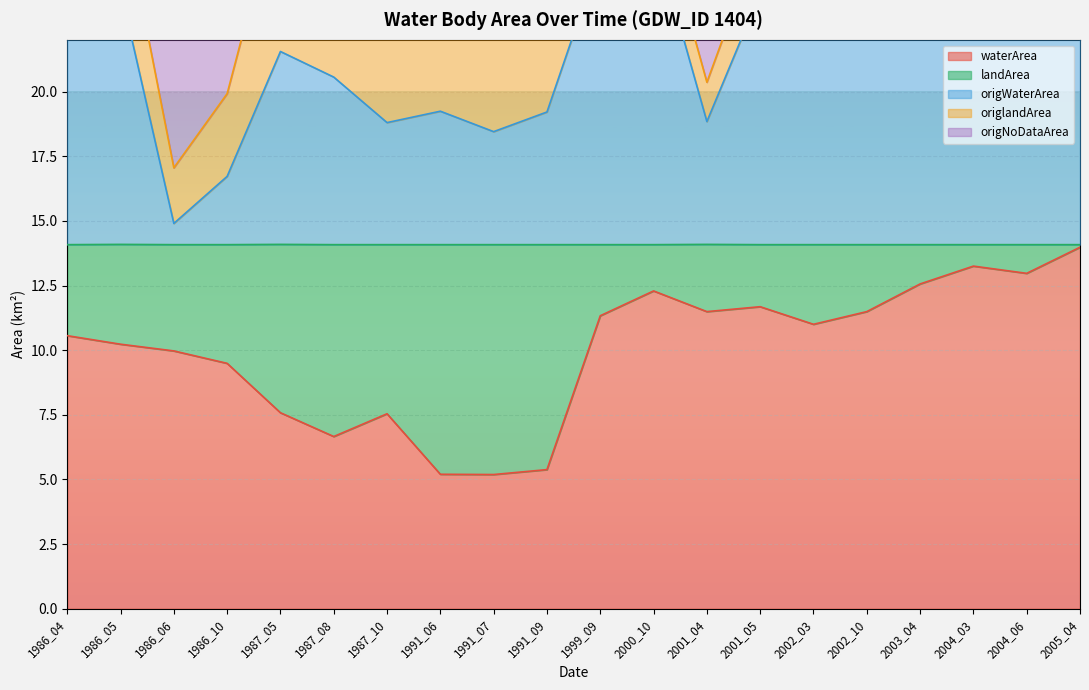

At which category does origWaterArea reach its first local valley?

1986_06